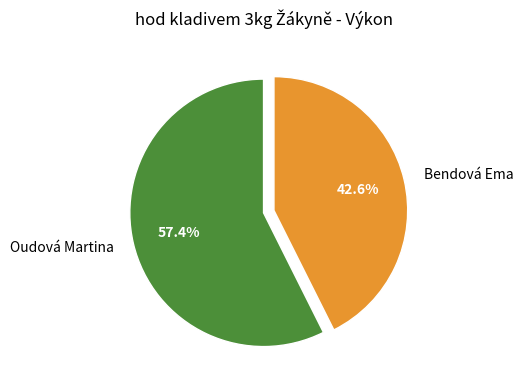

What is the largest slice in the pie chart?

Oudová Martina